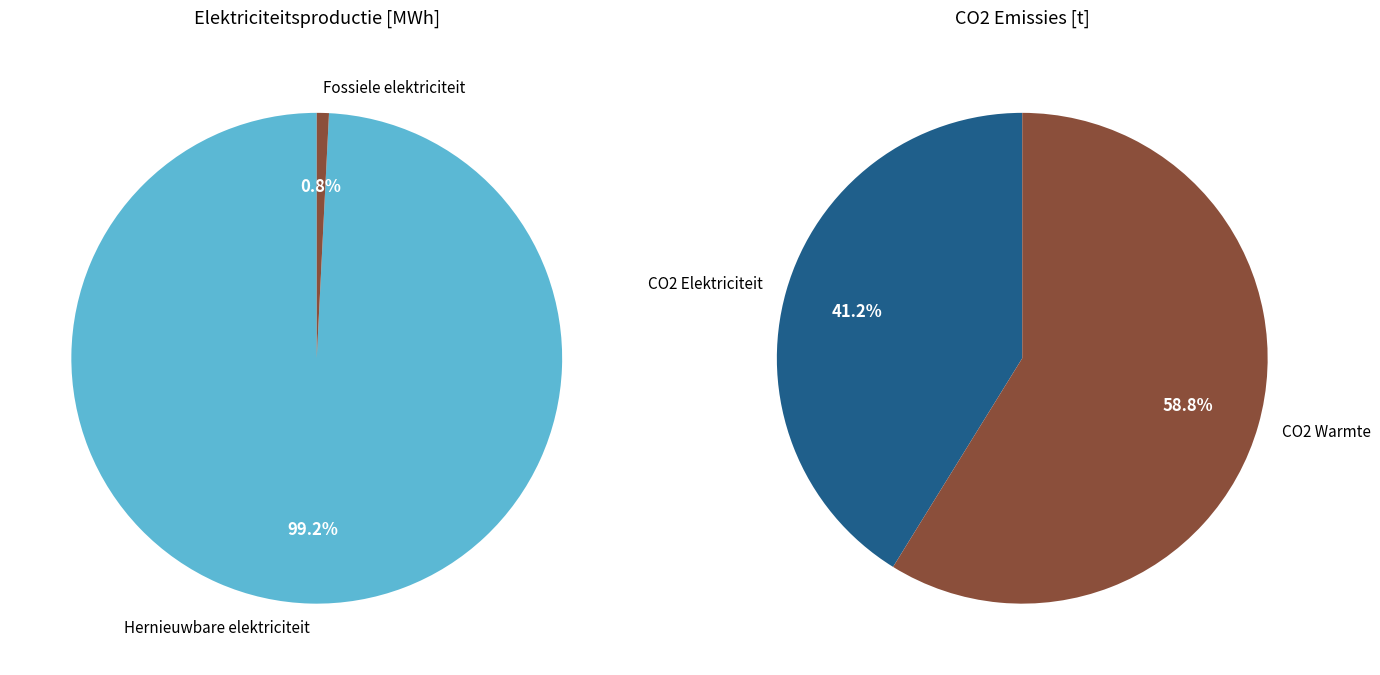

True or false: Warmtekrachtkoppeling accounts for 88% of the total.

False